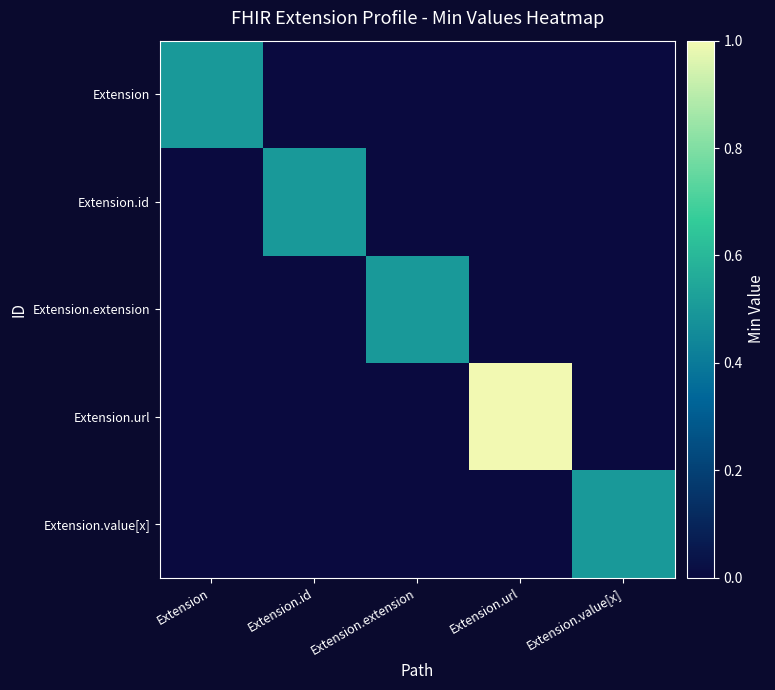

Reading left to right, what are all the values shown in this chart?

Extension: Extension=0.5	Extension.id=0.0	Extension.extension=0.0	Extension.url=0.0	Extension.value[x]=0.0
Extension.id: Extension=0.0	Extension.id=0.5	Extension.extension=0.0	Extension.url=0.0	Extension.value[x]=0.0
Extension.extension: Extension=0.0	Extension.id=0.0	Extension.extension=0.5	Extension.url=0.0	Extension.value[x]=0.0
Extension.url: Extension=0.0	Extension.id=0.0	Extension.extension=0.0	Extension.url=1.0	Extension.value[x]=0.0
Extension.value[x]: Extension=0.0	Extension.id=0.0	Extension.extension=0.0	Extension.url=0.0	Extension.value[x]=0.5